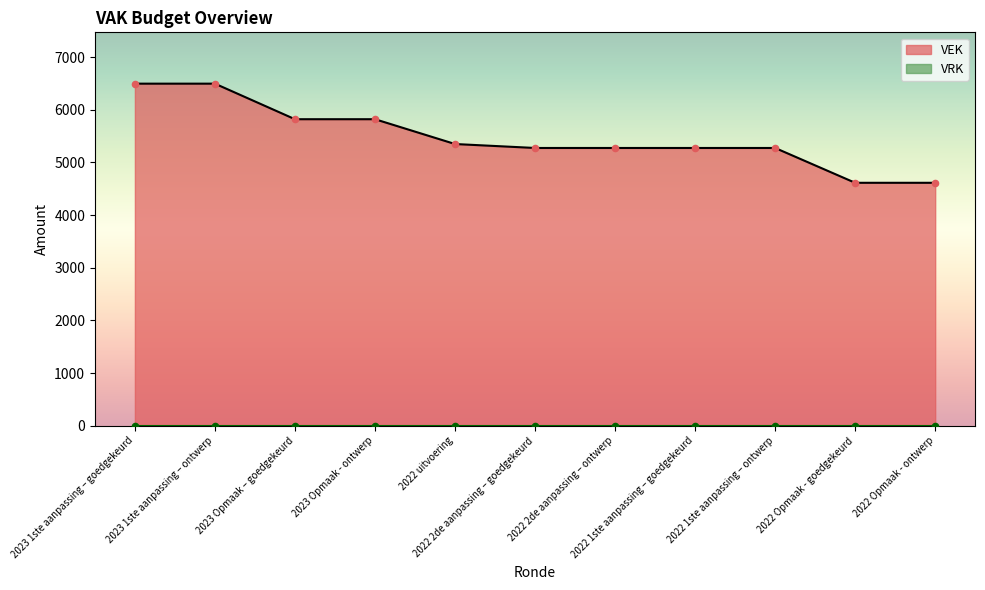

Which has a higher value, 2023 1ste aanpassing – ontwerp or 2023 Opmaak – goedgekeurd?

2023 1ste aanpassing – ontwerp